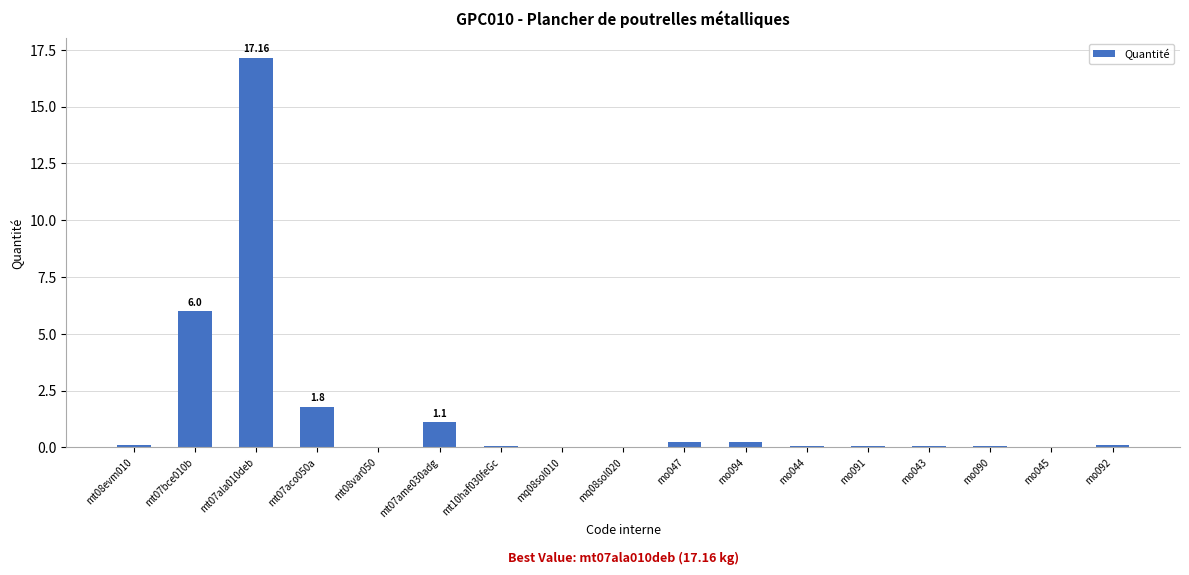

Is it true that the value at mt07aco050a is 1.8?

True